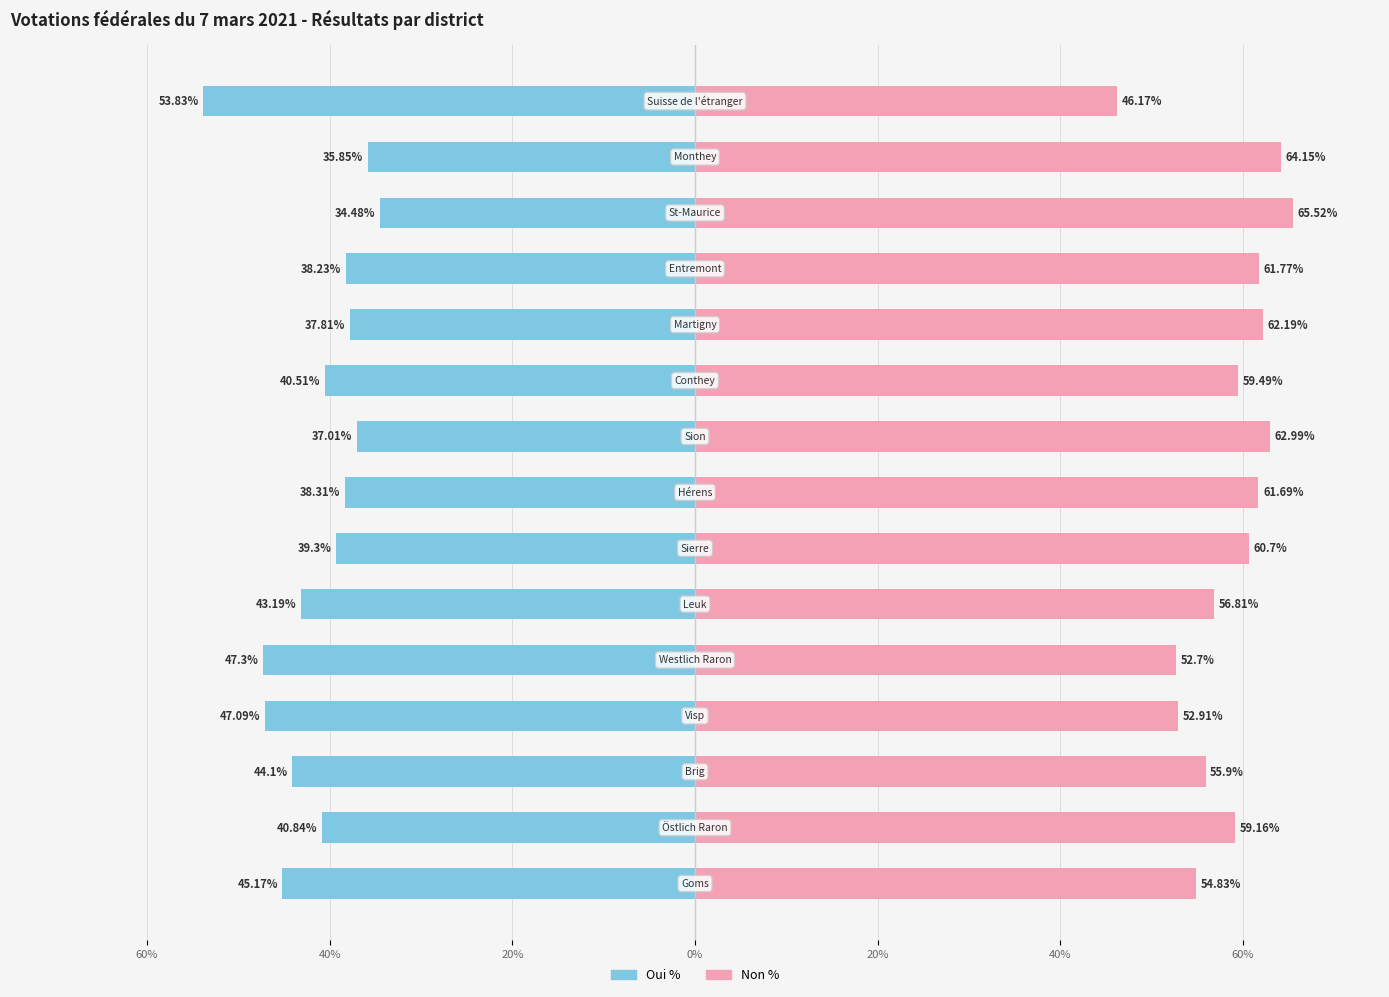

Rank the series by their average value, from lowest to highest.

Oui %, Non %